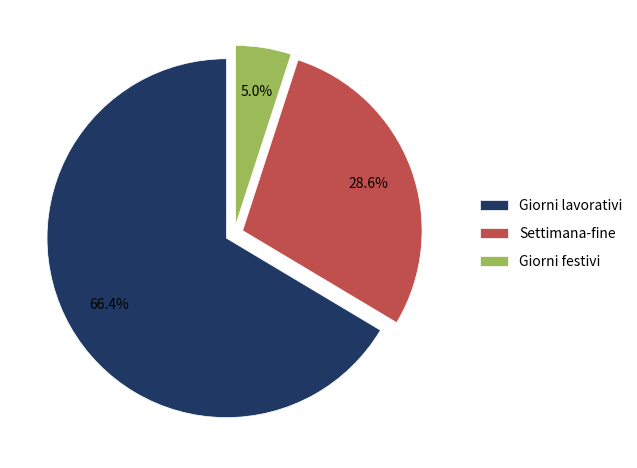

Count the number of slices in the pie.

3